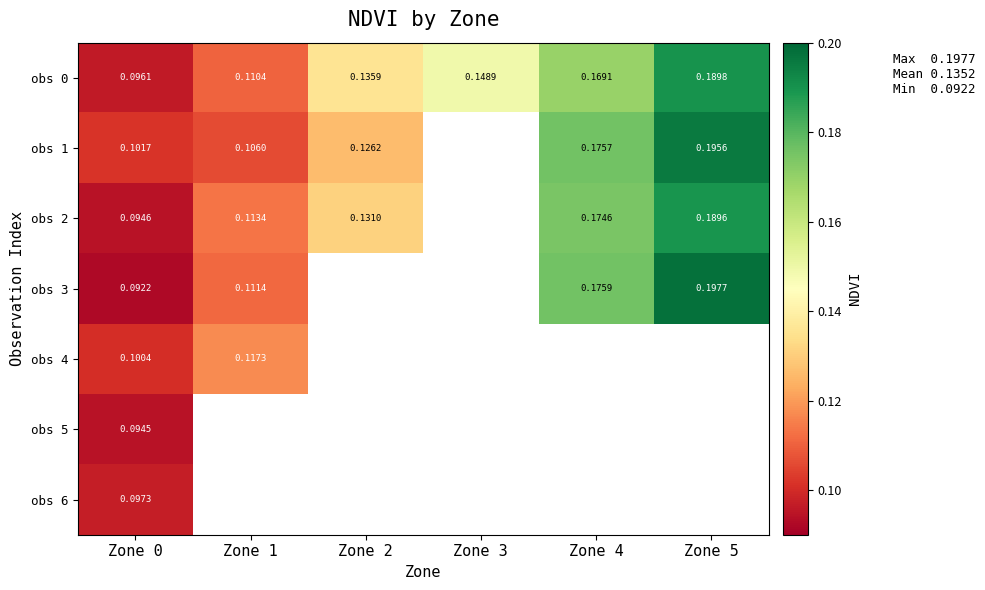

List the labels in order of obs 0 value, smallest first.

Zone 0, Zone 1, Zone 2, Zone 3, Zone 4, Zone 5